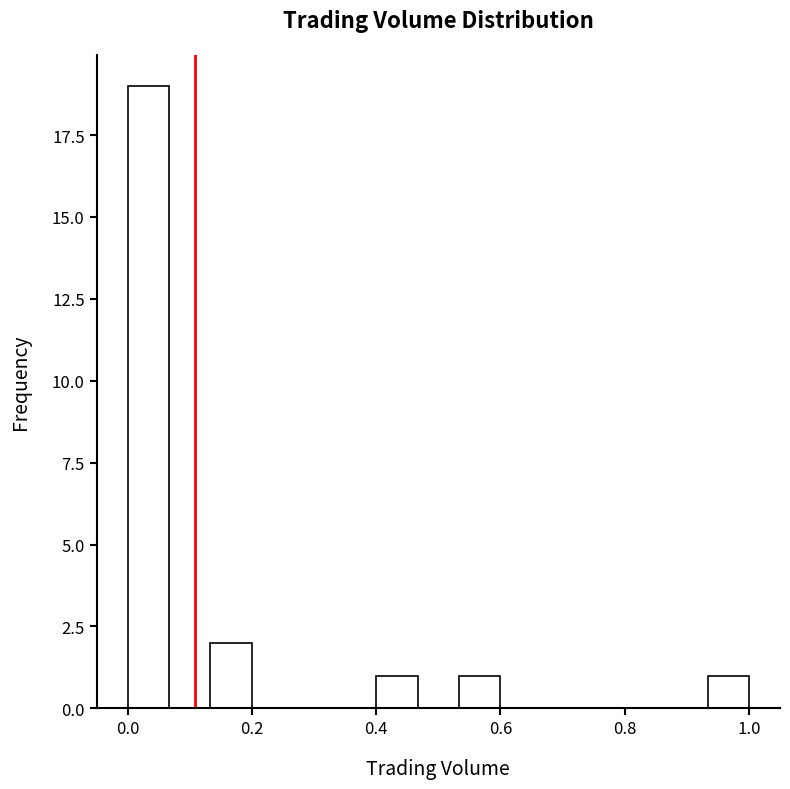

Read against the x-axis, roughly where is the centre of the tallest bar?

0.04